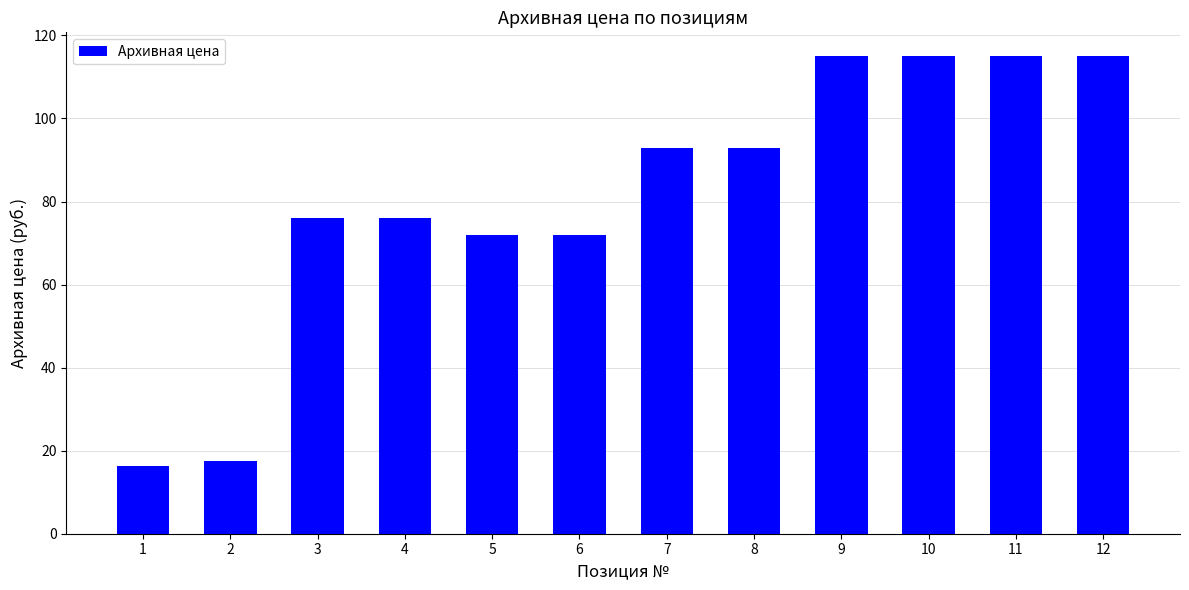

Between 6 and 1, which is larger?

6